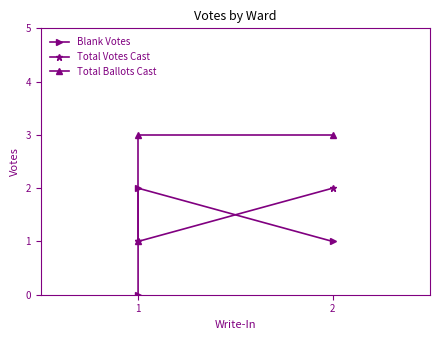

What is the greatest value displayed?

3